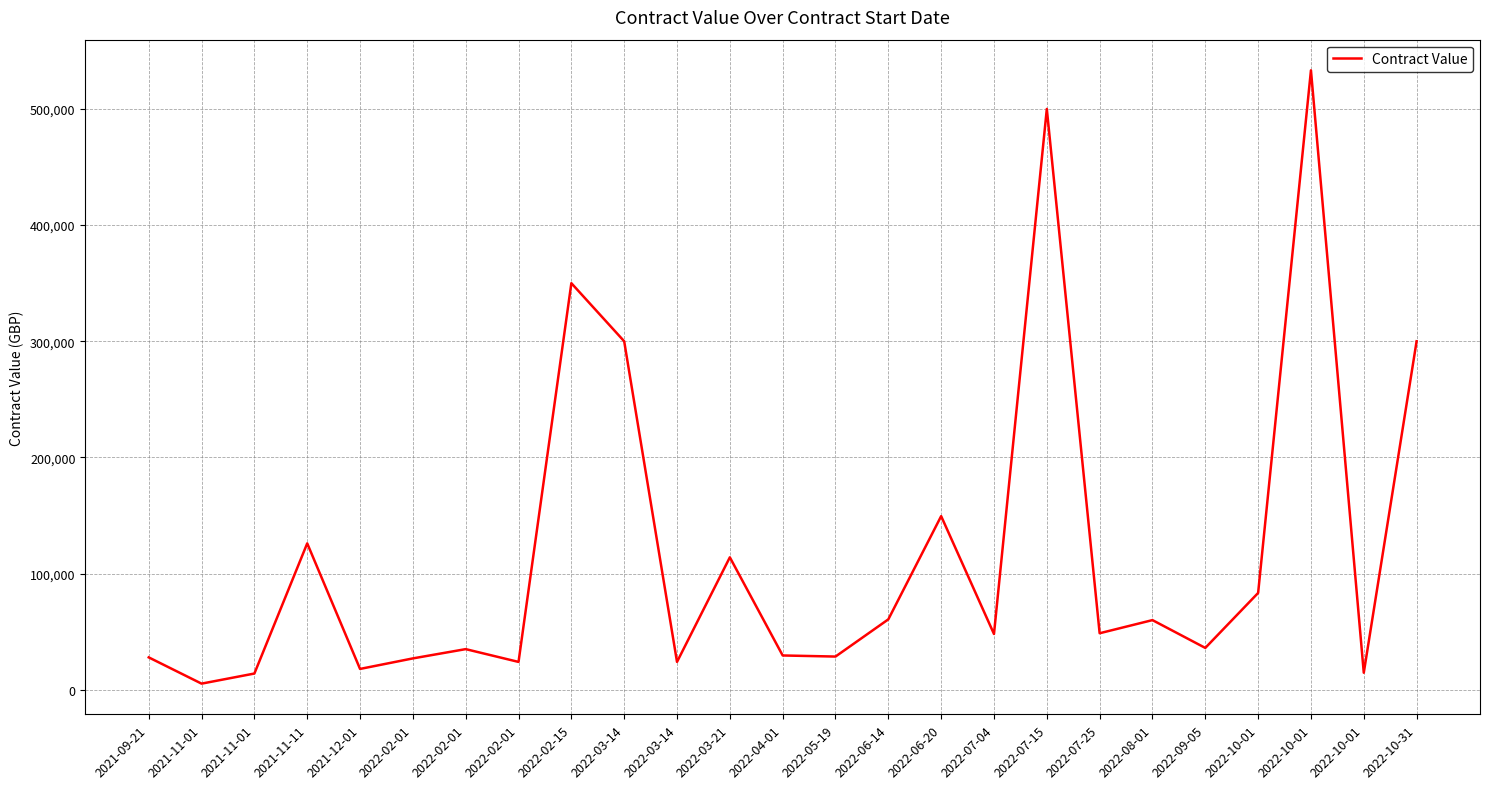

List the labels in order of value, largest first.

2022-10-01, 2022-07-15, 2022-02-15, 2022-03-14, 2022-10-31, 2022-06-20, 2021-11-11, 2022-03-21, 2022-10-01, 2022-06-14, 2022-08-01, 2022-07-25, 2022-07-04, 2022-09-05, 2022-02-01, 2022-04-01, 2022-05-19, 2021-09-21, 2022-02-01, 2022-02-01, 2022-03-14, 2021-12-01, 2022-10-01, 2021-11-01, 2021-11-01